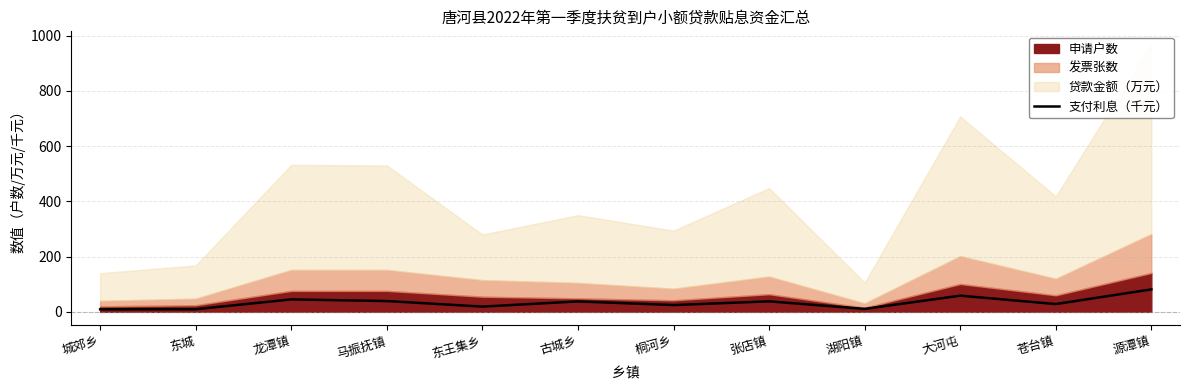

What is the sum of all values?

401.7